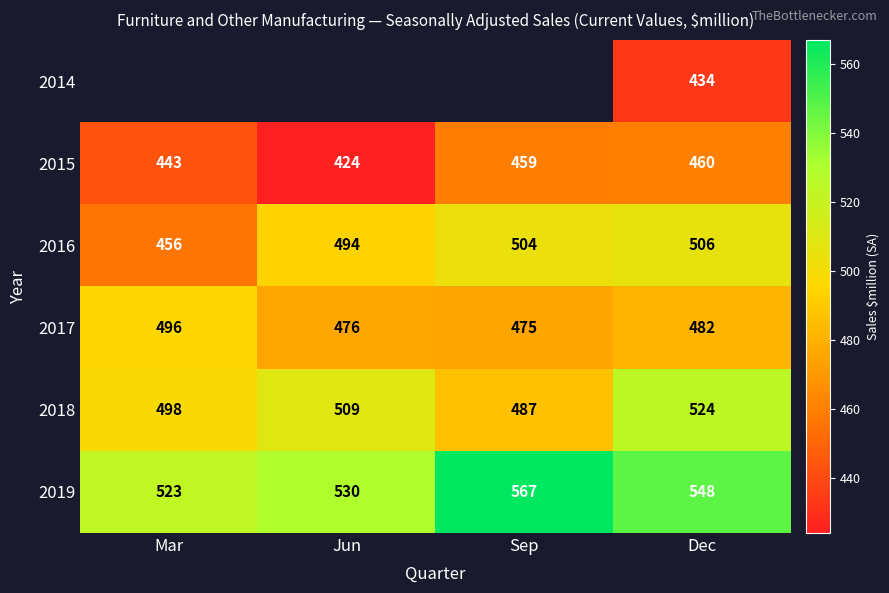

What is the difference between the second highest and minimum values in the 2018 series?

22